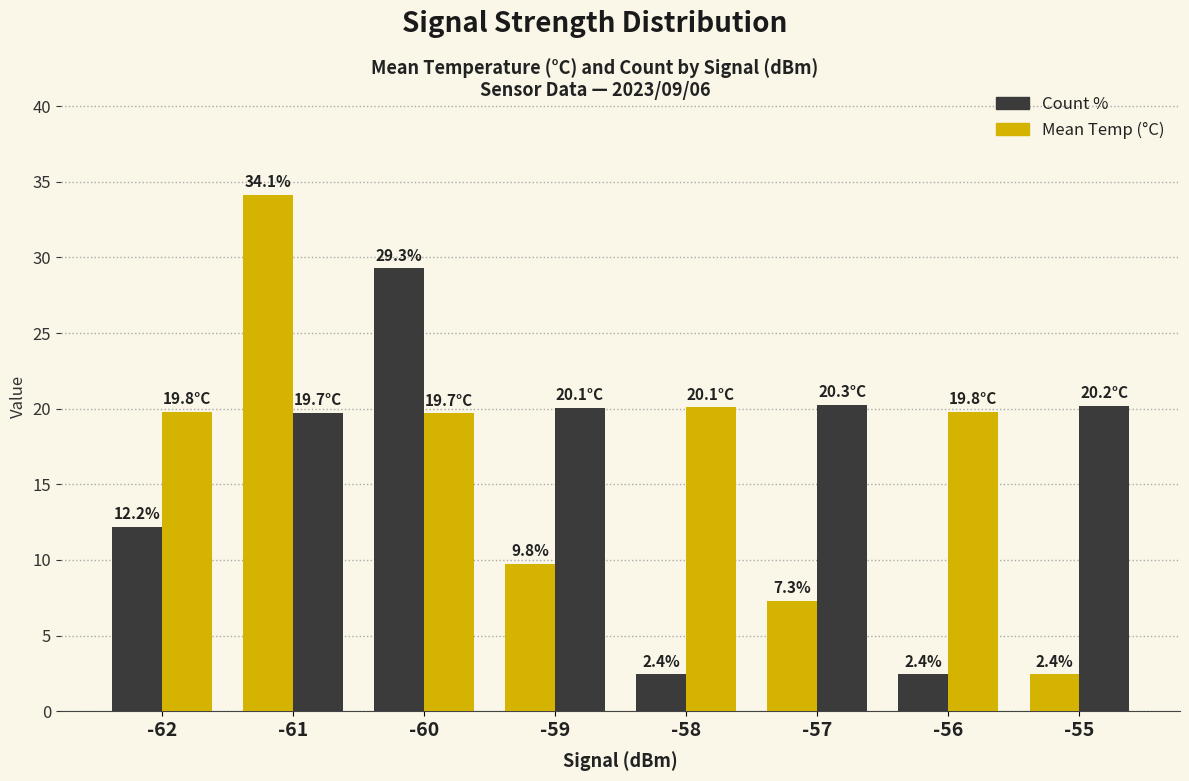

How many bars are there in total?

16